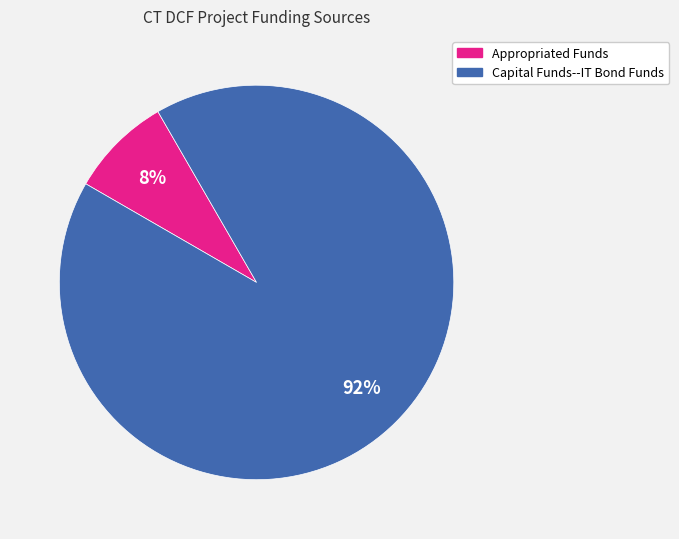

To the nearest percent, what percentage of the pie is Capital Funds--IT Bond Funds?

92%